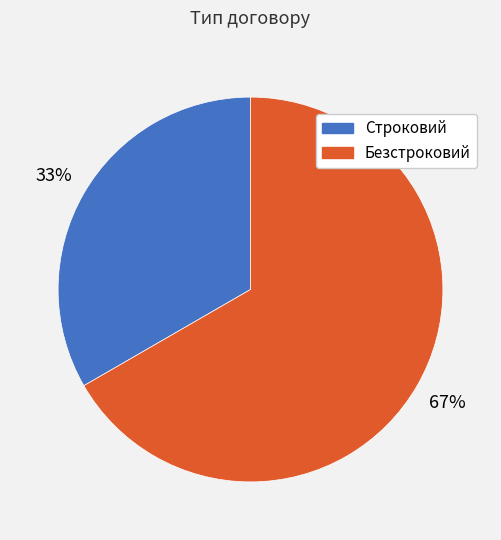

To the nearest percent, what percentage of the pie is Строковий?

33%